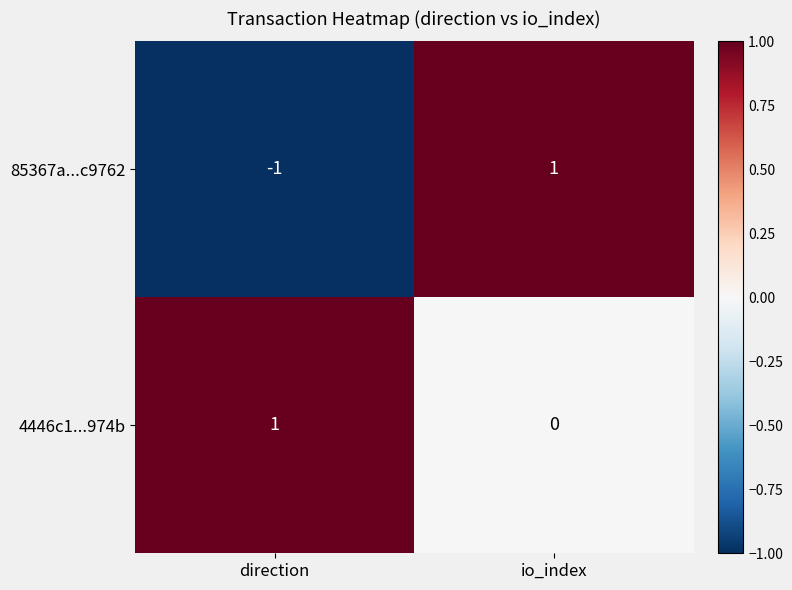

Is it true that 4446c1...974b equals -1 at io_index?

False